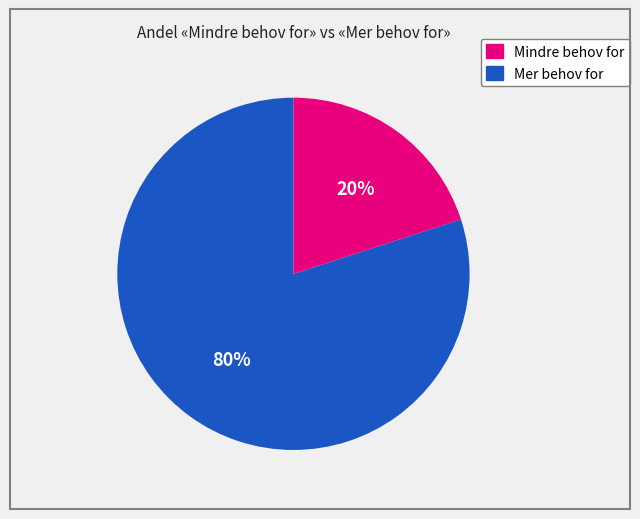

Does any single category account for the majority?

Yes